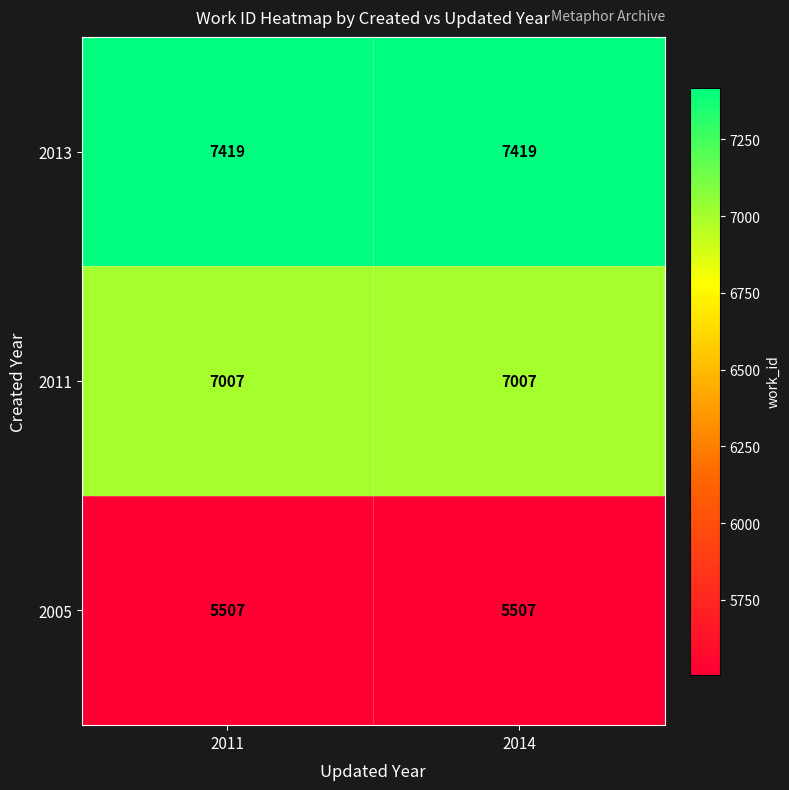

What is the minimum value shown in the chart?

5507